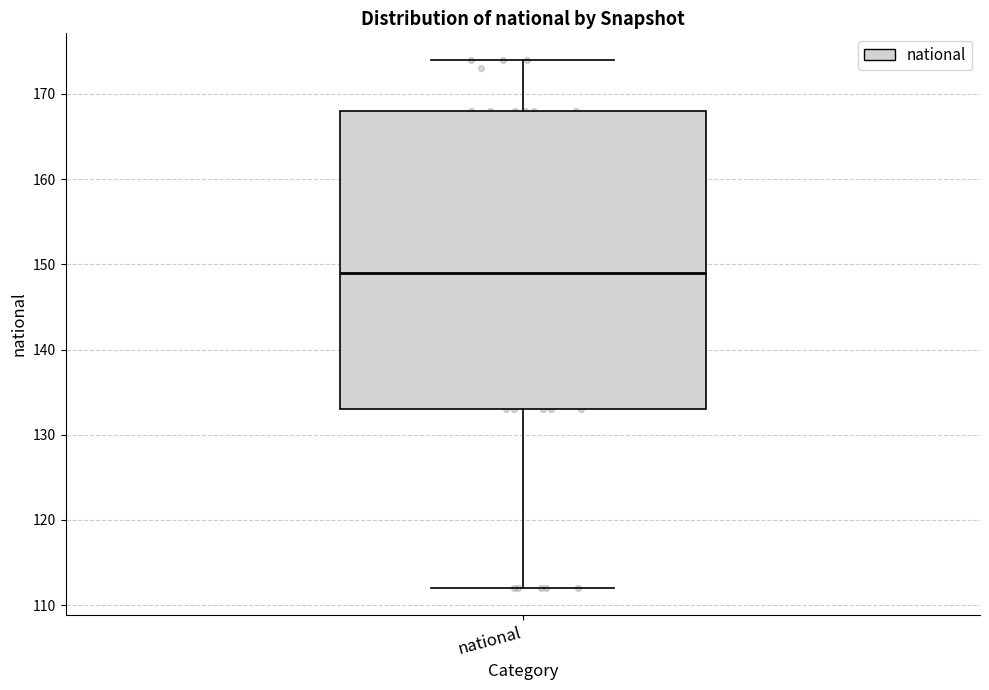

Read this box plot against the y-axis: the position of the median line, the range covered by the box, and the ends of both whiskers. The values are not printed on the chart, so give them approximately, as read against the axis.

median 149, box 133 to 168, whiskers 112 to 174